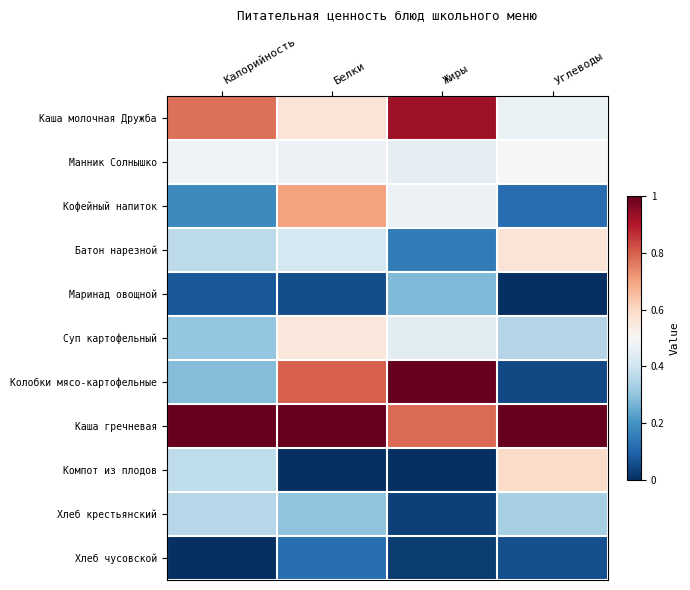

At how many categories does at least one series exceed 0?

4